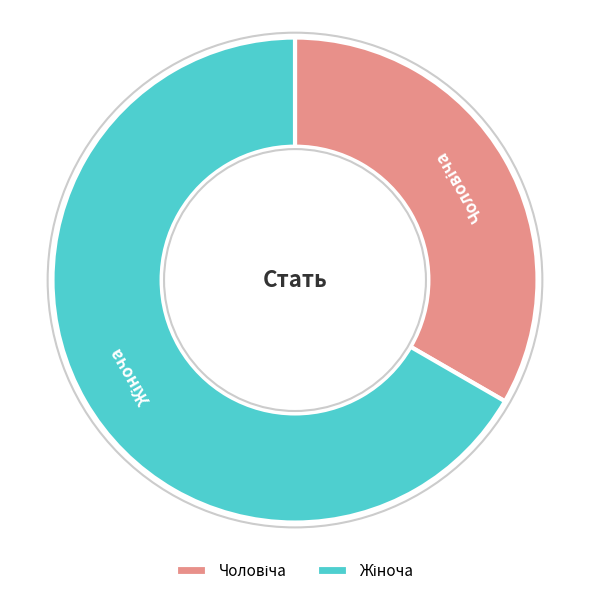

Does any single category account for the majority?

Yes